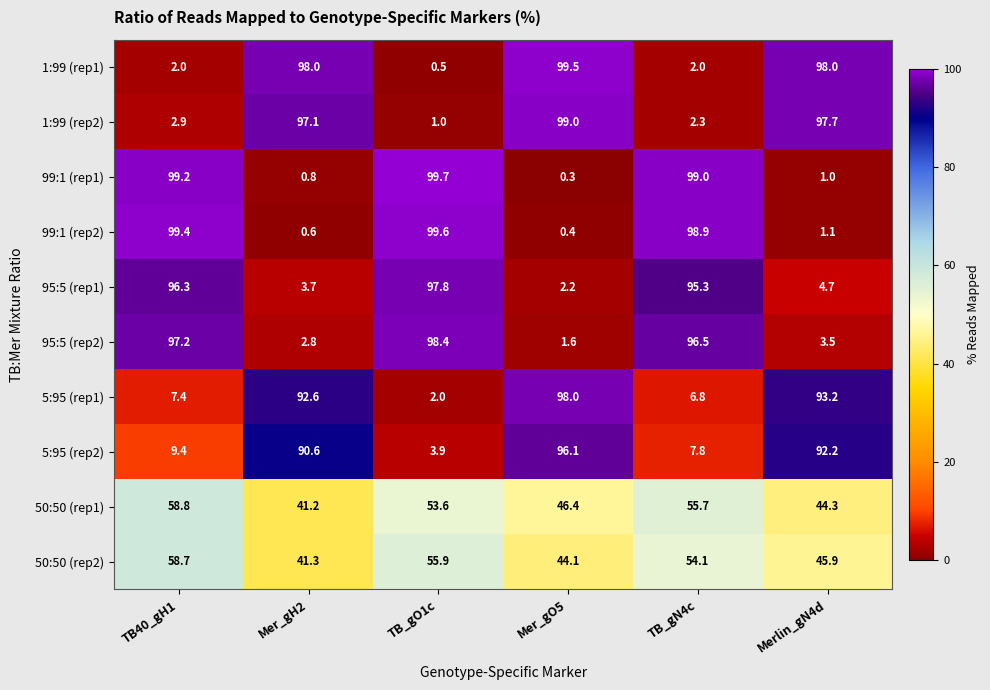

List the series in order of their peak value, lowest first.

50:50 (rep2), 50:50 (rep1), 5:95 (rep2), 95:5 (rep1), 5:95 (rep1), 95:5 (rep2), 1:99 (rep2), 1:99 (rep1), 99:1 (rep2), 99:1 (rep1)